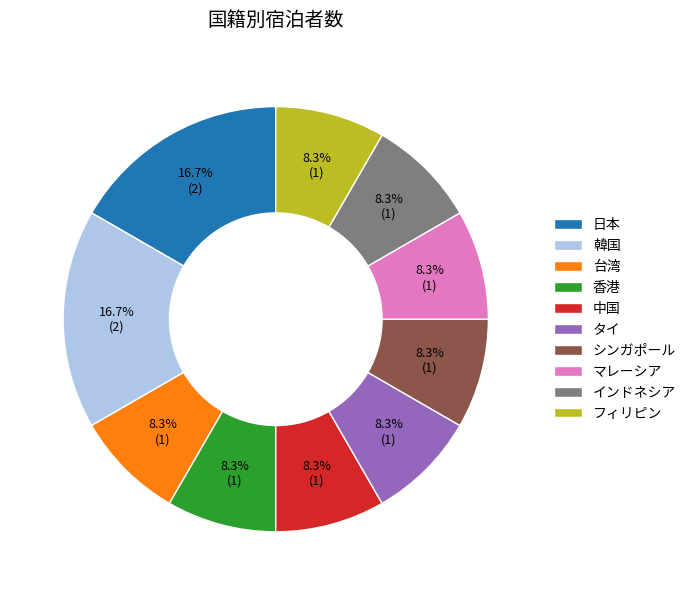

What is the ratio of the value at インドネシア to the value at 中国?

1.0